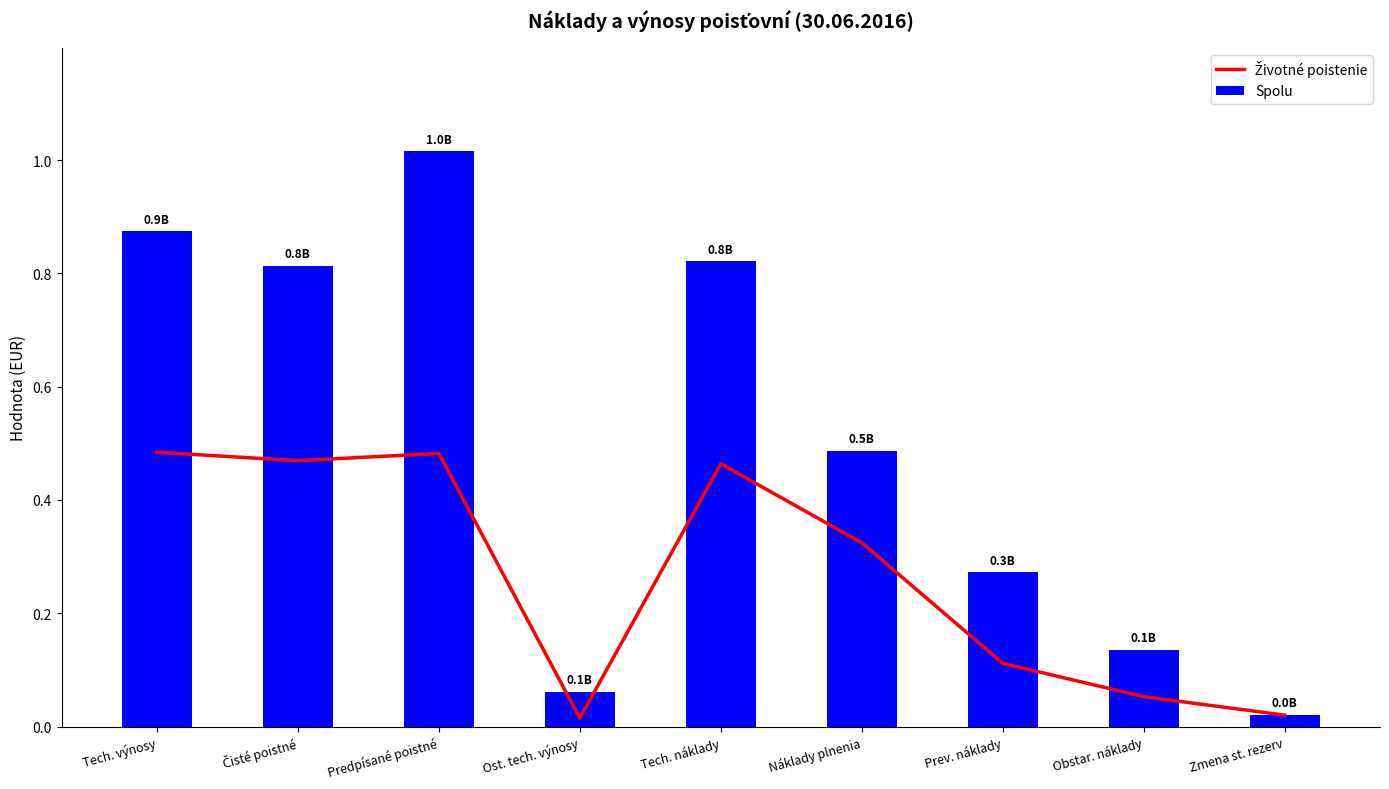

At how many categories does at least one series exceed 0?

9